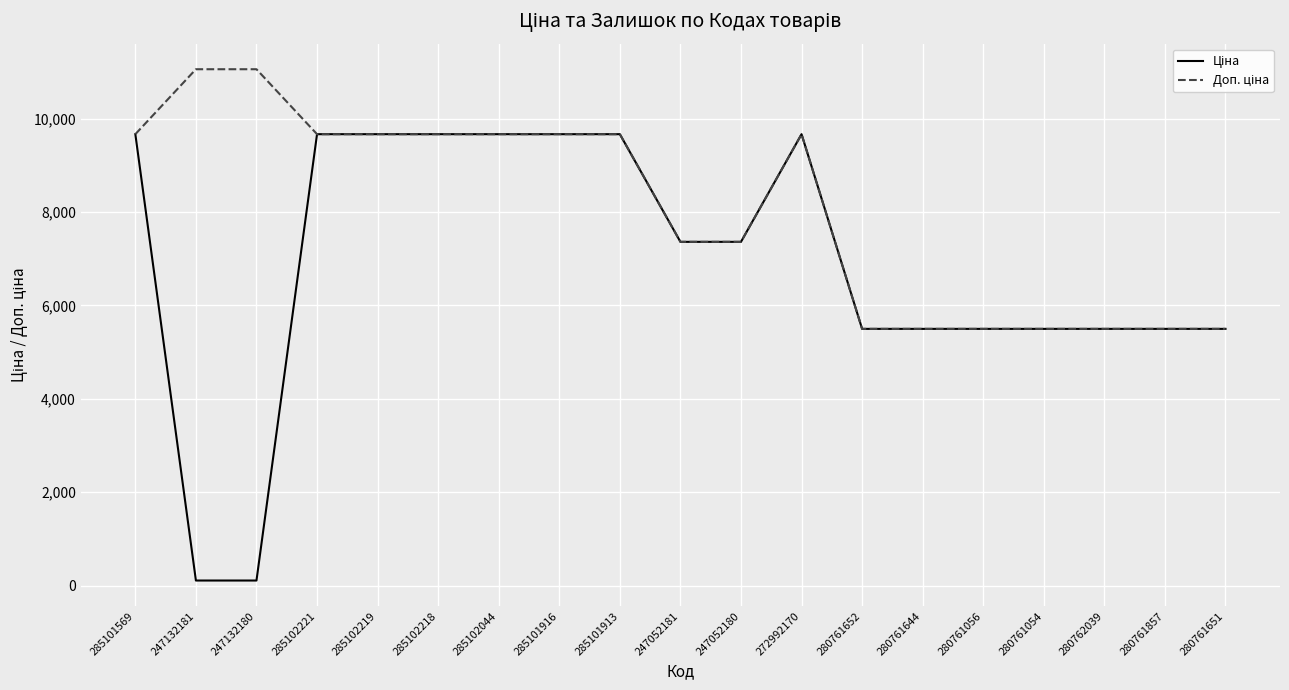

What is the total value across all series at 285101569?

19329.3